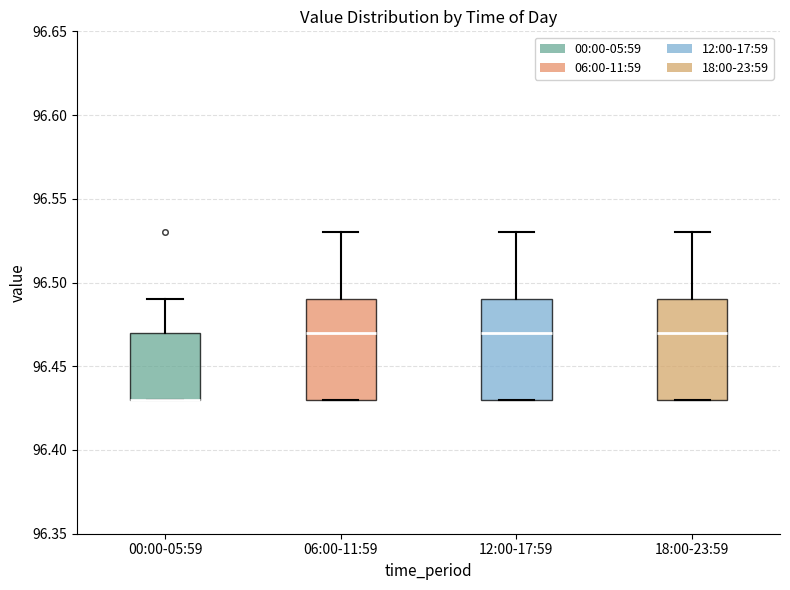

Reading left to right, read every box against the y-axis: the position of its median line, the range the box covers, and the ends of its whiskers. The values are not printed on the chart, so give them approximately, as read against the axis.

00:00-05:59: median 96.43 (drawn on the box's lower edge), box 96.43 to 96.47, whiskers 96.43 to 96.49
06:00-11:59: median 96.47, box 96.43 to 96.49, whiskers 96.43 to 96.53
12:00-17:59: median 96.47, box 96.43 to 96.49, whiskers 96.43 to 96.53
18:00-23:59: median 96.47, box 96.43 to 96.49, whiskers 96.43 to 96.53